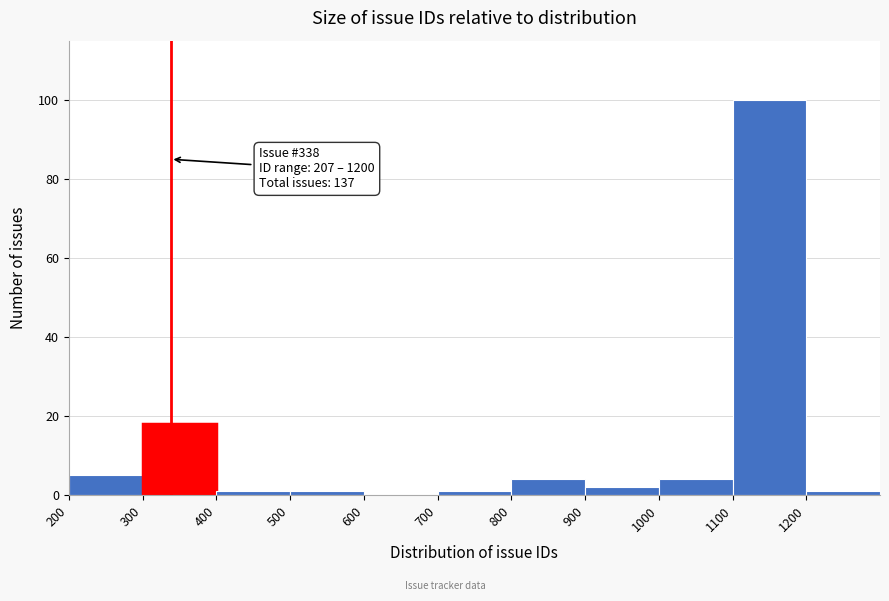

Which range on the x-axis has the tallest bar?

1100 to 1200